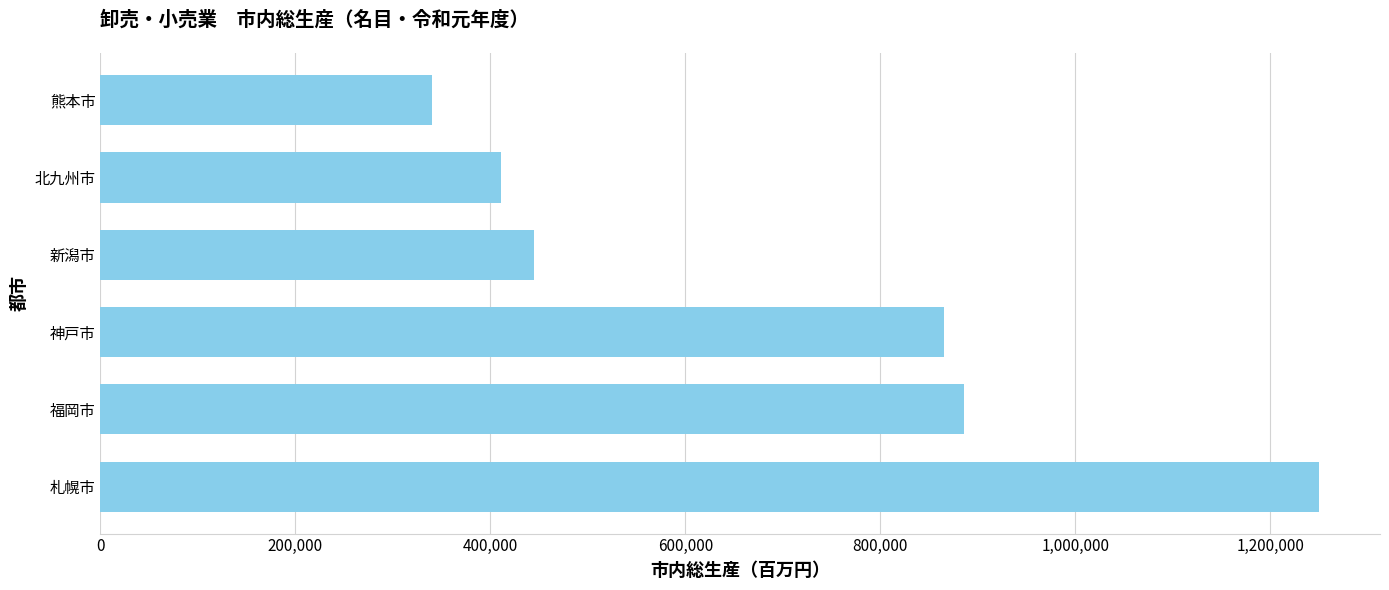

What is the difference between the second highest and second lowest values?

474423